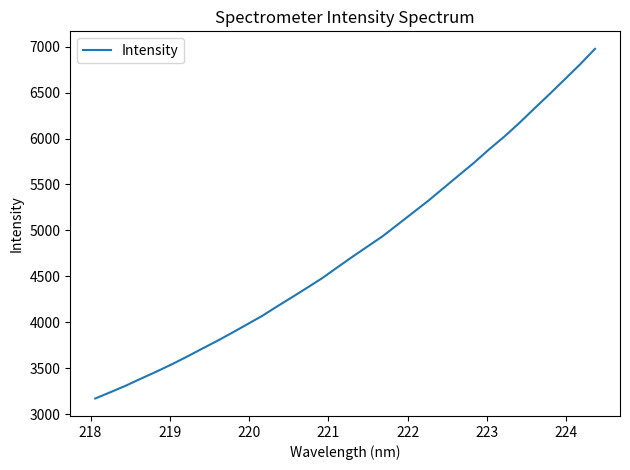

What is the difference between the maximum and minimum values?

3807.9